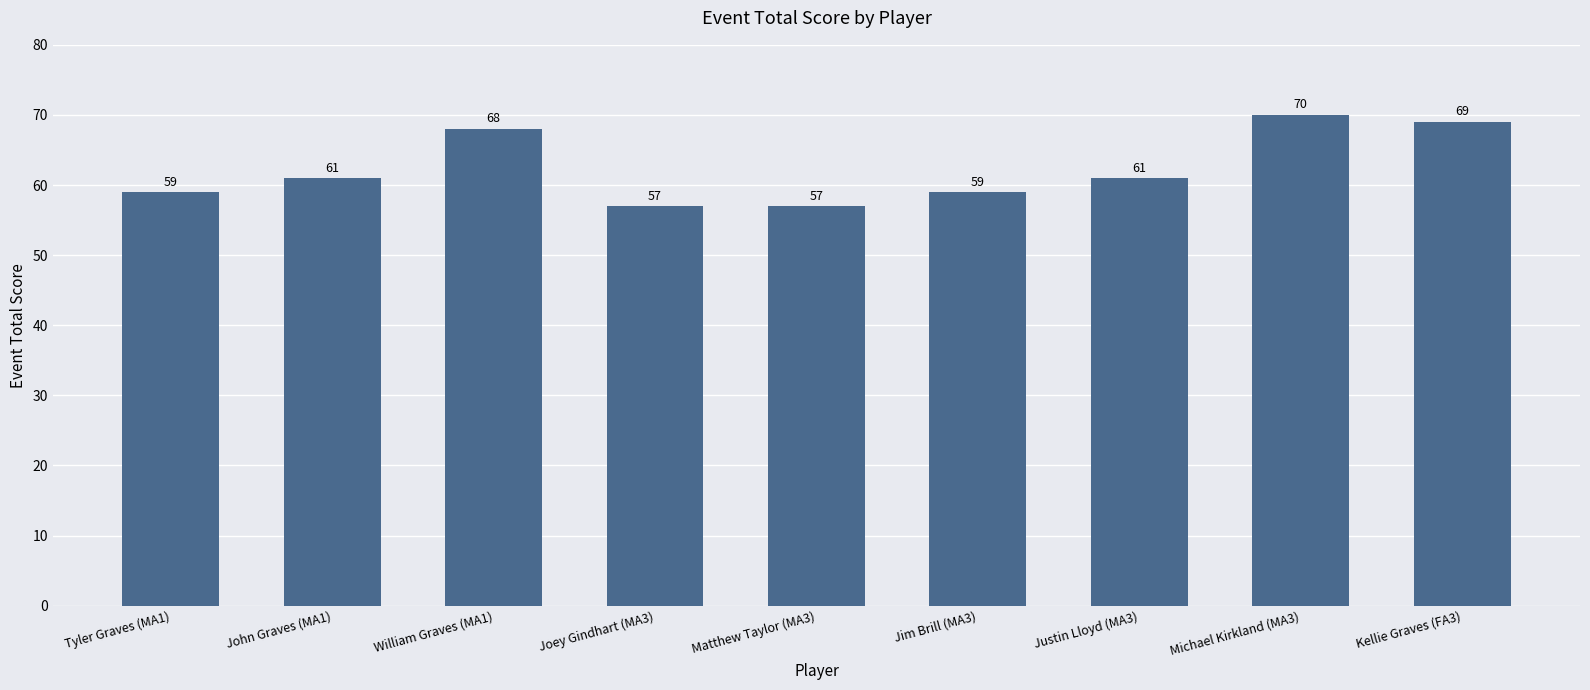

What is the label of the 3rd bar from the left?

William Graves (MA1)